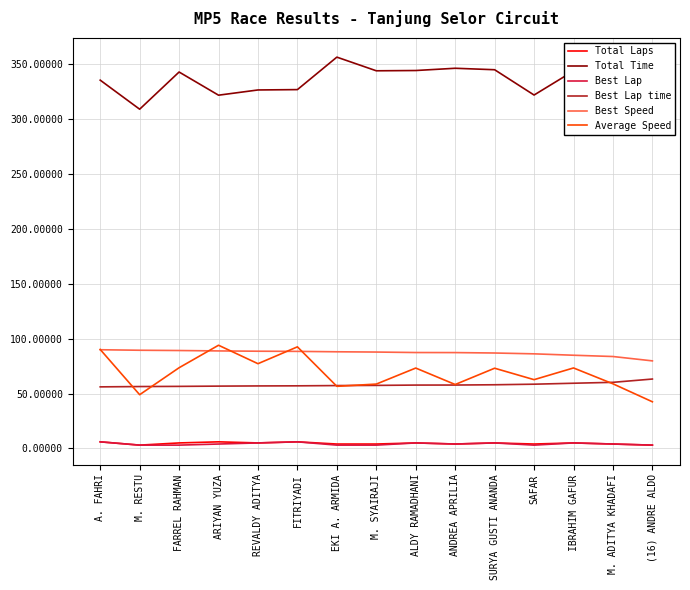

True or false: Best Lap and Best Speed cross at least once.

False